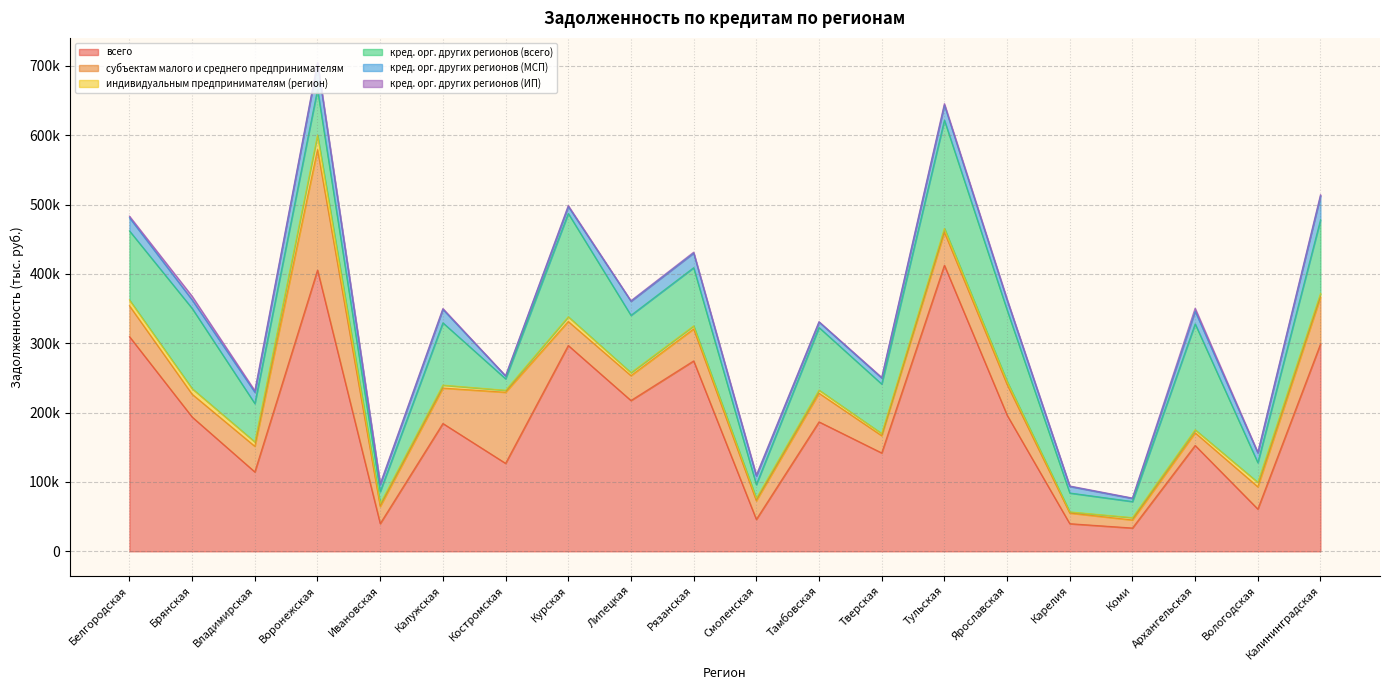

True or false: кред. орг. других регионов (ИП) and кред. орг. других регионов (МСП) cross at least once.

False